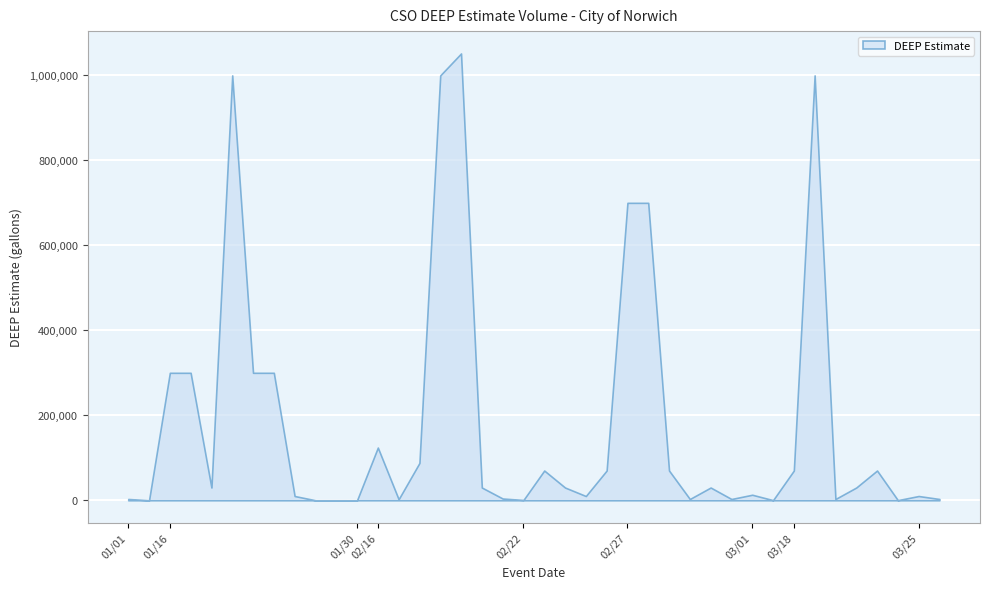

How many data points does each series have?

40